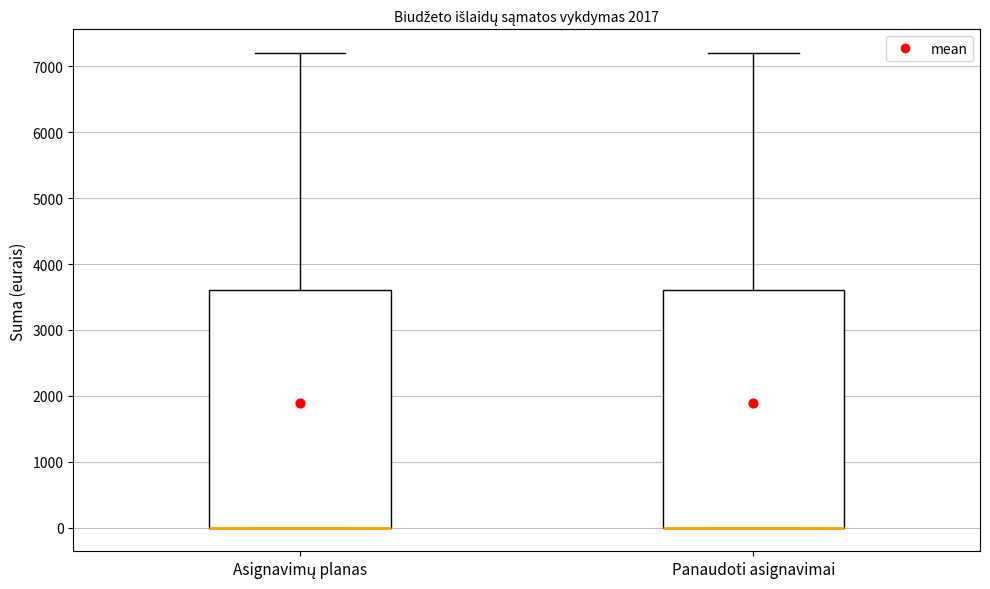

Reading left to right, read every box against the y-axis: the position of its median line, the range the box covers, and the ends of its whiskers. The values are not printed on the chart, so give them approximately, as read against the axis.

Asignavimų planas: median 0 (drawn on the box's lower edge), box 0 to 3600, whiskers 0 to 7200
Panaudoti asignavimai: median 0 (drawn on the box's lower edge), box 0 to 3600, whiskers 0 to 7200